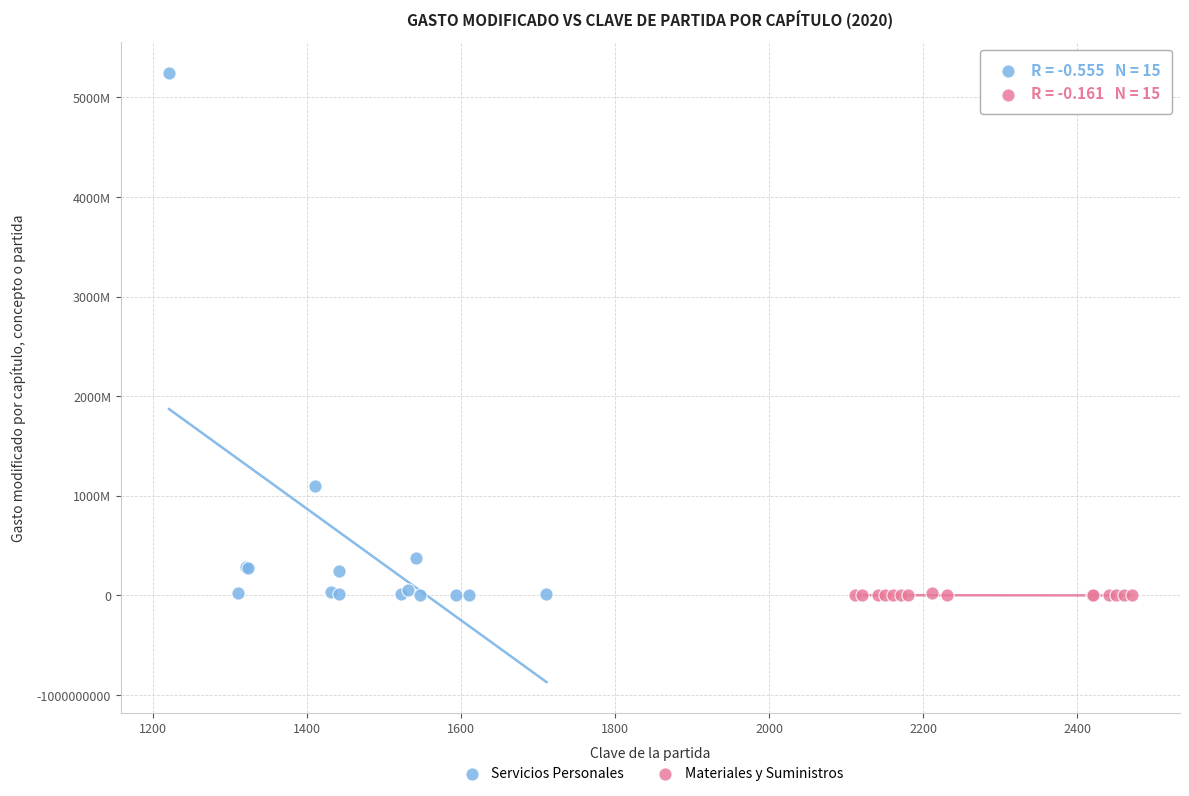

Which series reaches the maximum Y coordinate?

Servicios Personales